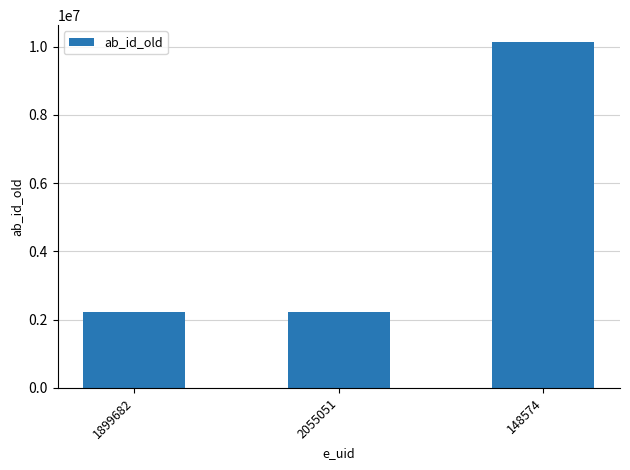

What is the sum of all values?

14588290